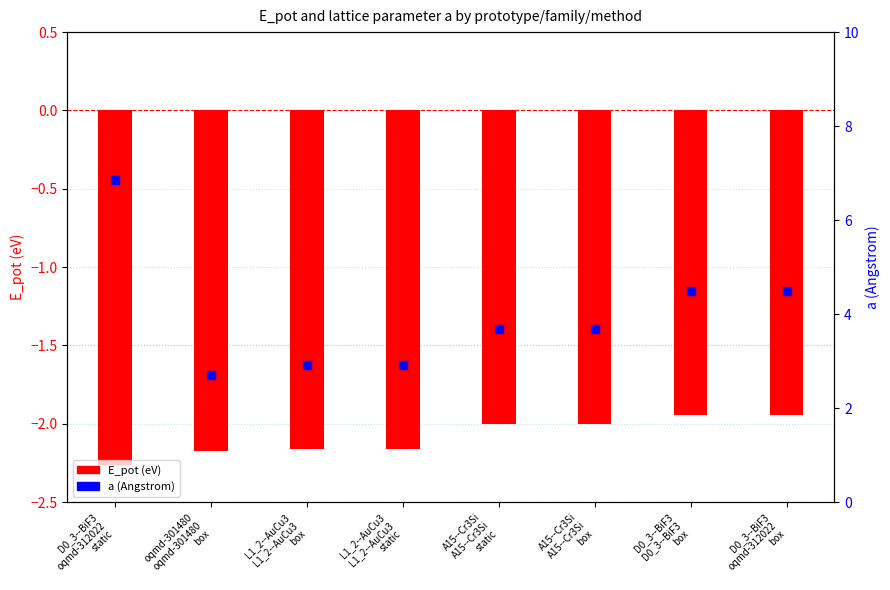

At how many categories does at least one series exceed 5?

1